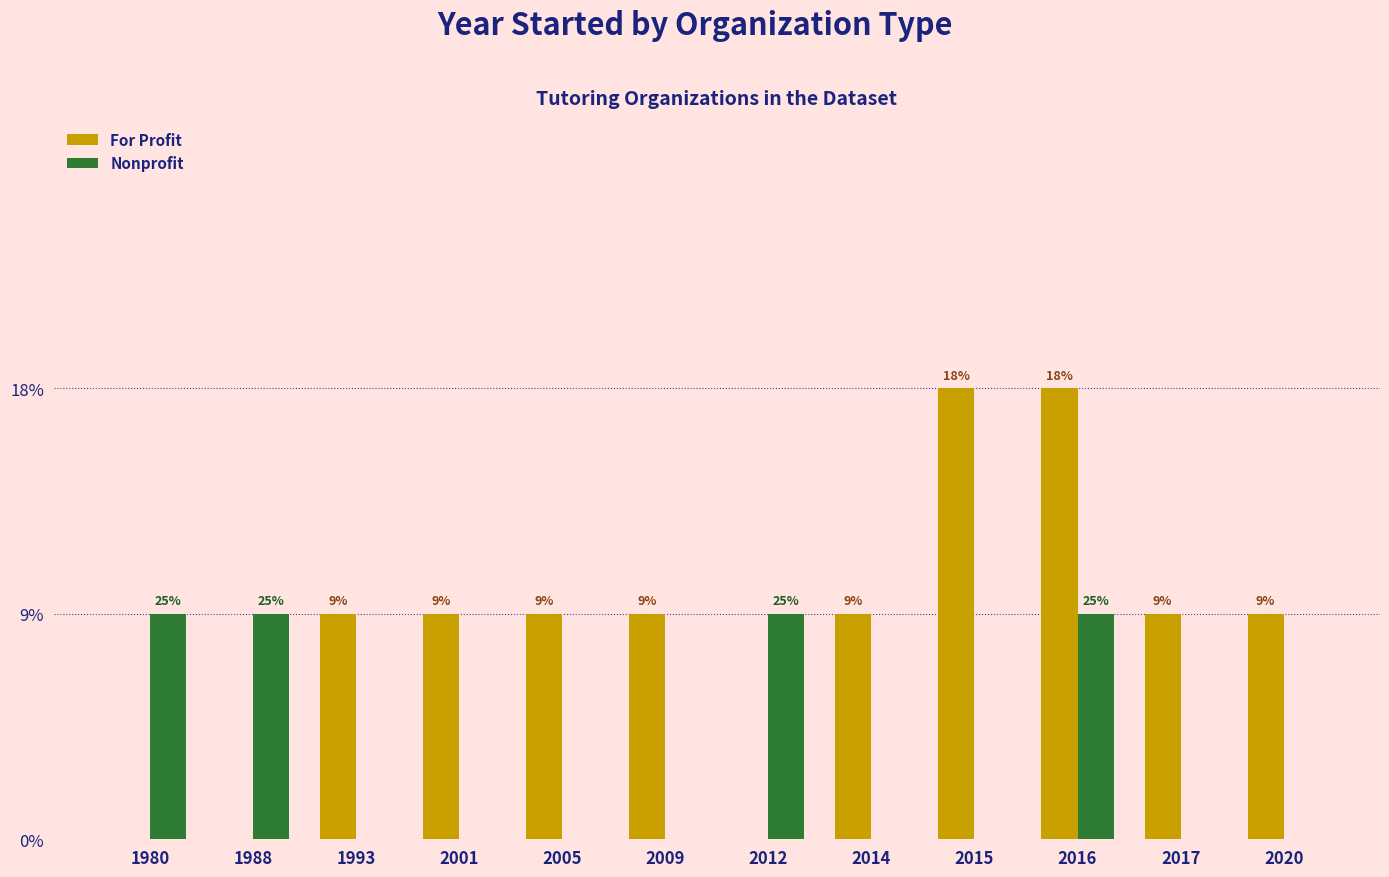

Are the bars grouped side by side (vs. stacked)?

Yes